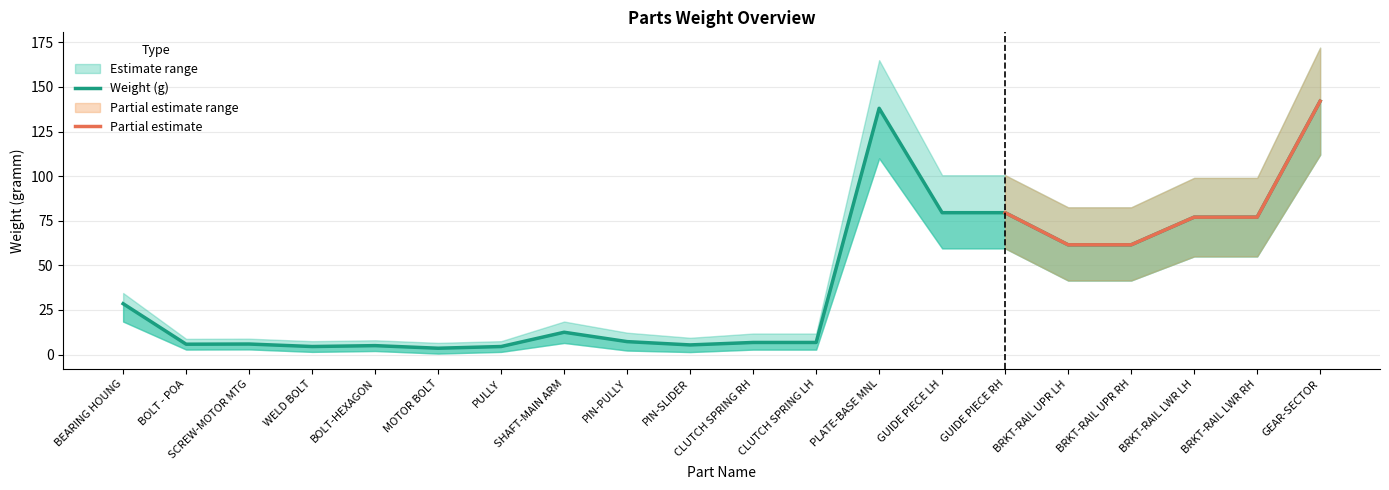

How many interior local valleys does the Weight (g) series have?

4